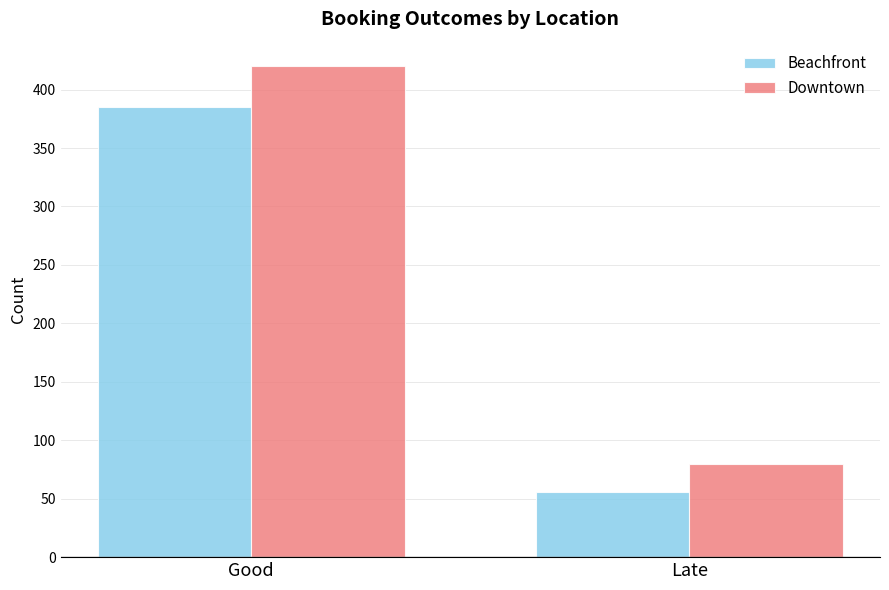

What position from the left is Good?

1